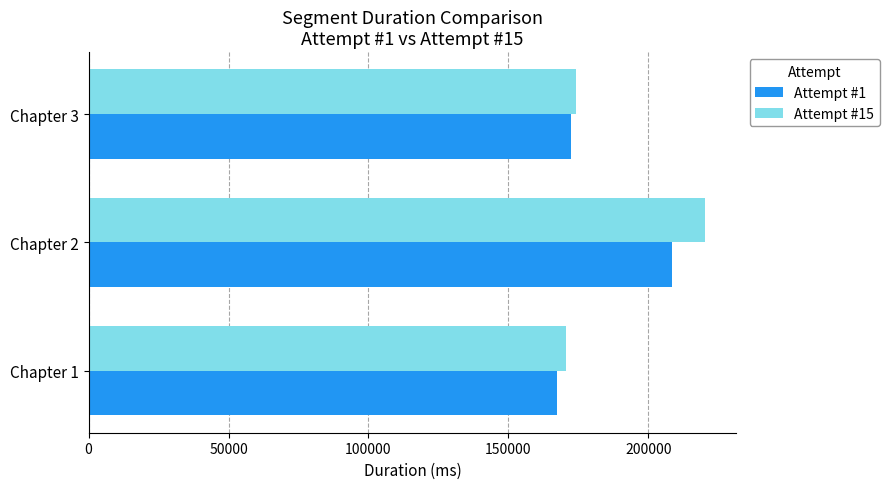

Where is Attempt #15 nearest to the value 195489?

Chapter 3